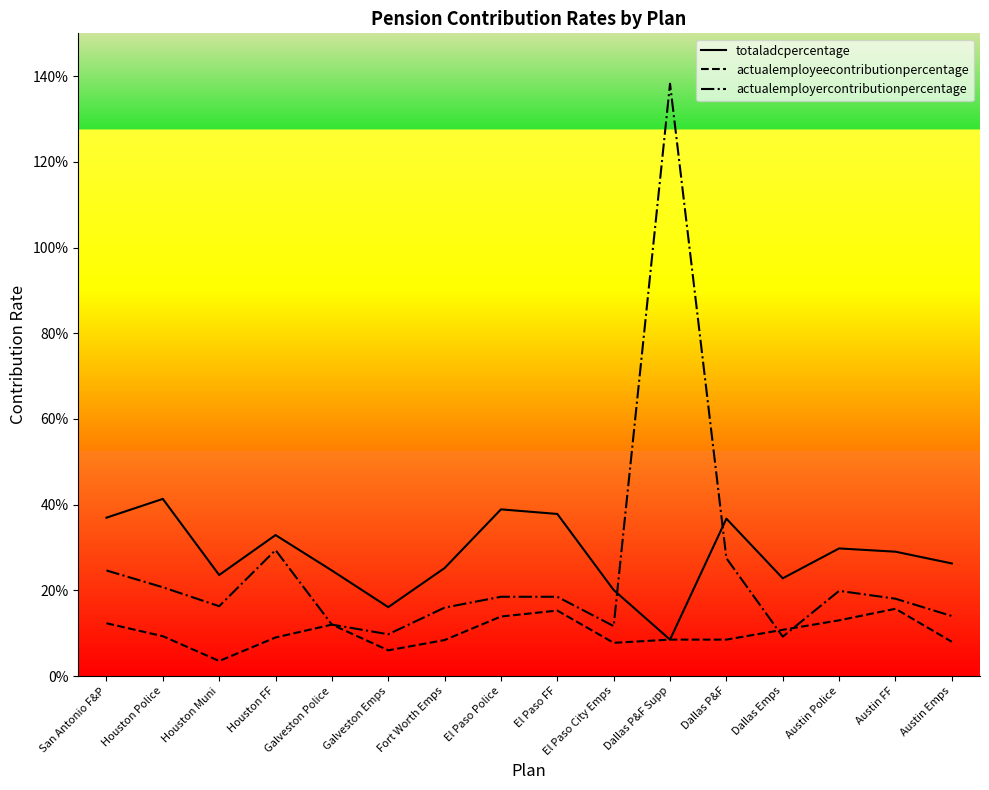

After their last crossing, which series has the higher values: actualemployercontributionpercentage or totaladcpercentage?

totaladcpercentage